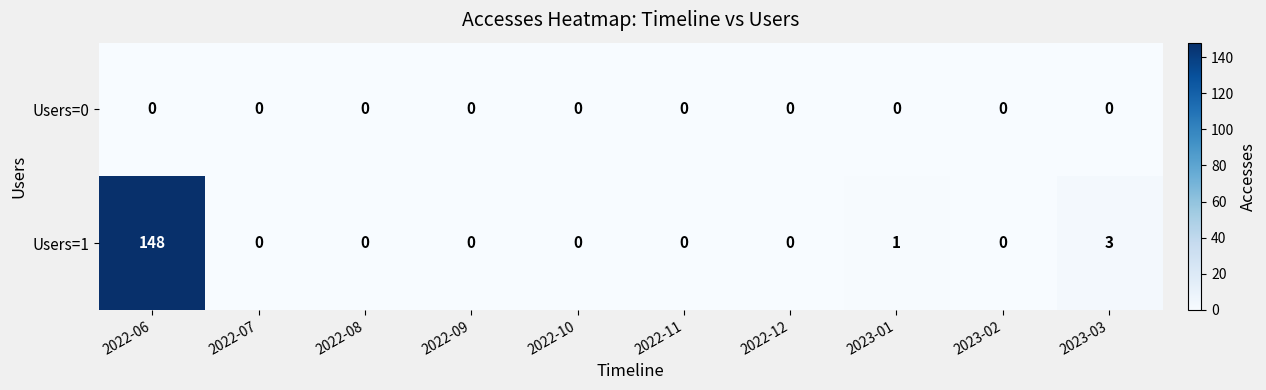

Which series has the widest spread of values?

Users=1